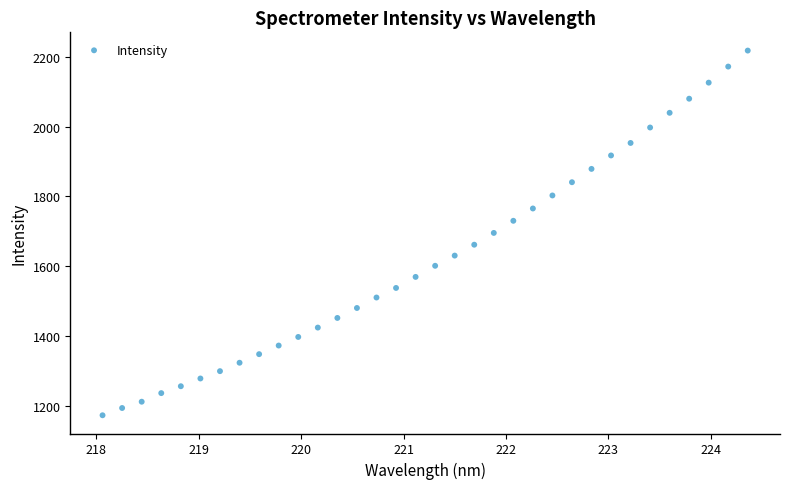

What is the range of X values (max minus min)?

6.3